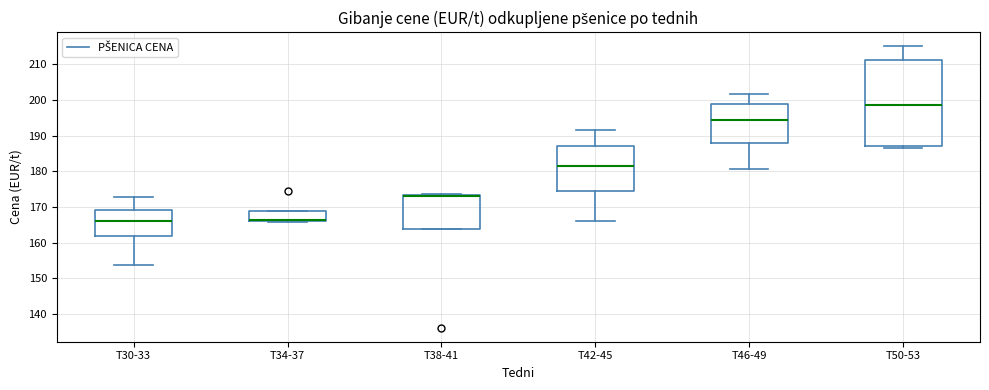

Where does the lower whisker of the box for T46-49 end on the y-axis? The values are not printed on the chart, so give them approximately, as read against the axis.

181